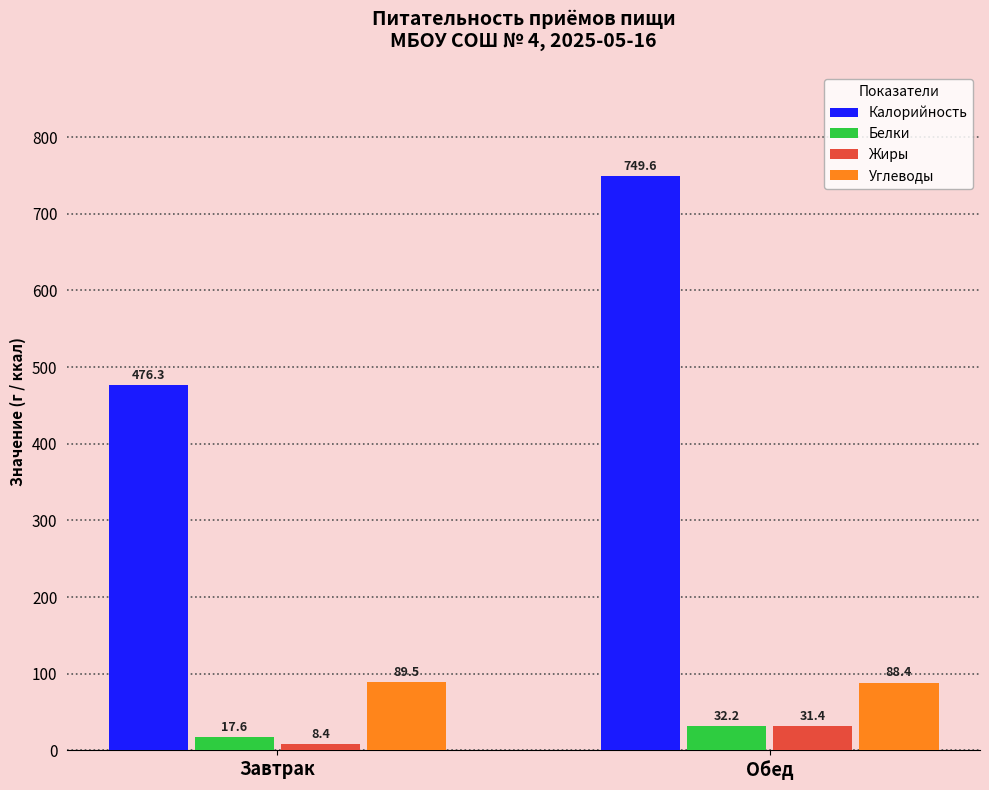

What is the label of the 2nd bar from the left?

Обед